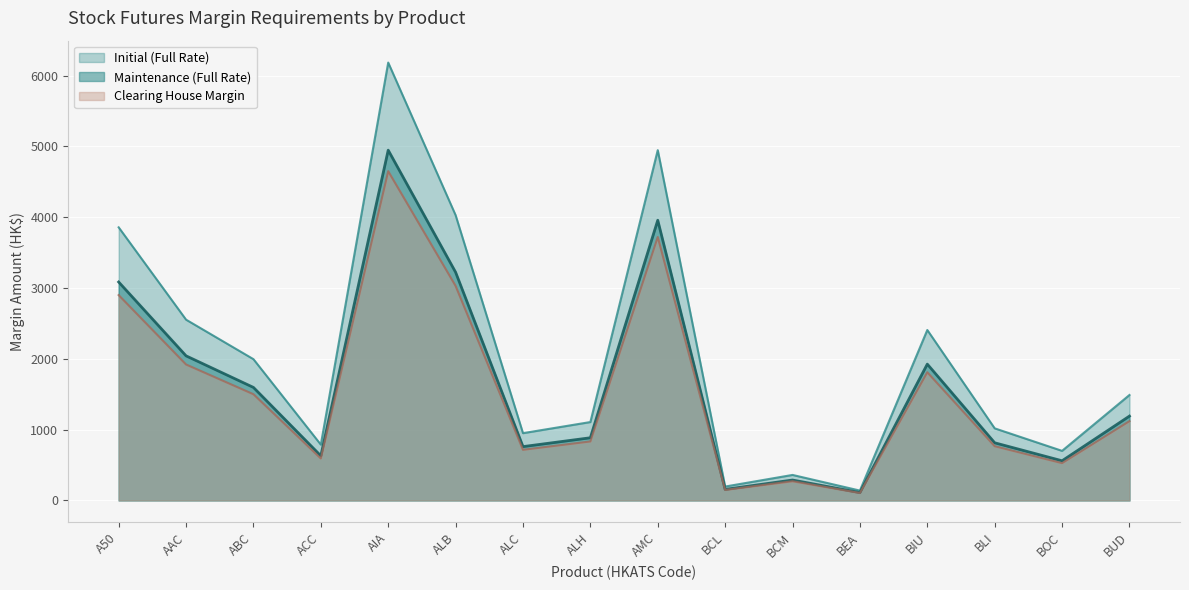

Count the number of data series in this chart.

3